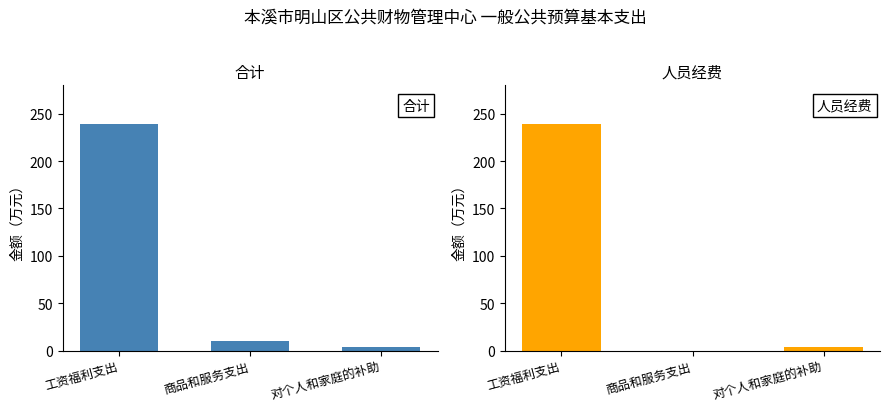

What are all the series names shown in the legend?

合计, 人员经费